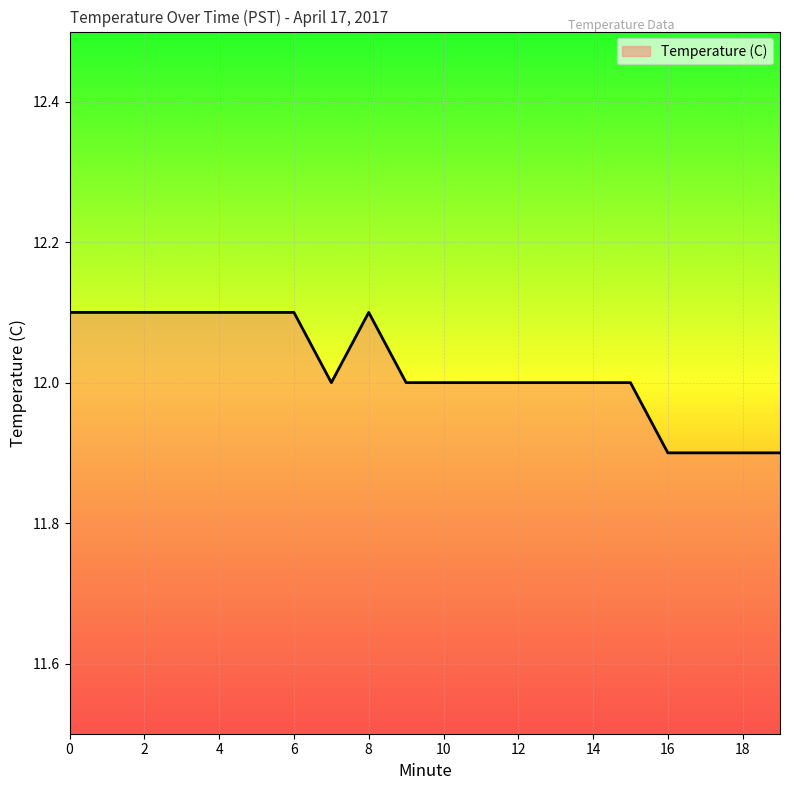

What is the minimum value shown in the chart?

11.9